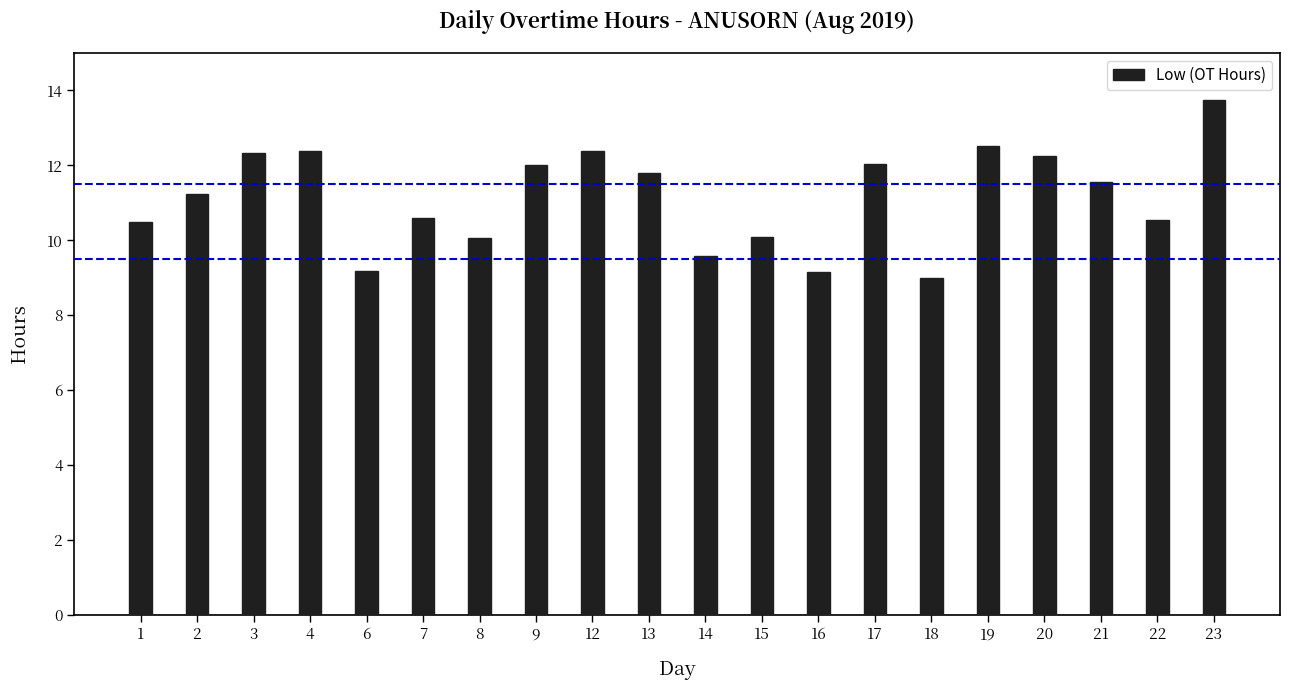

Is it true that the value at 9 is 12.0?

True